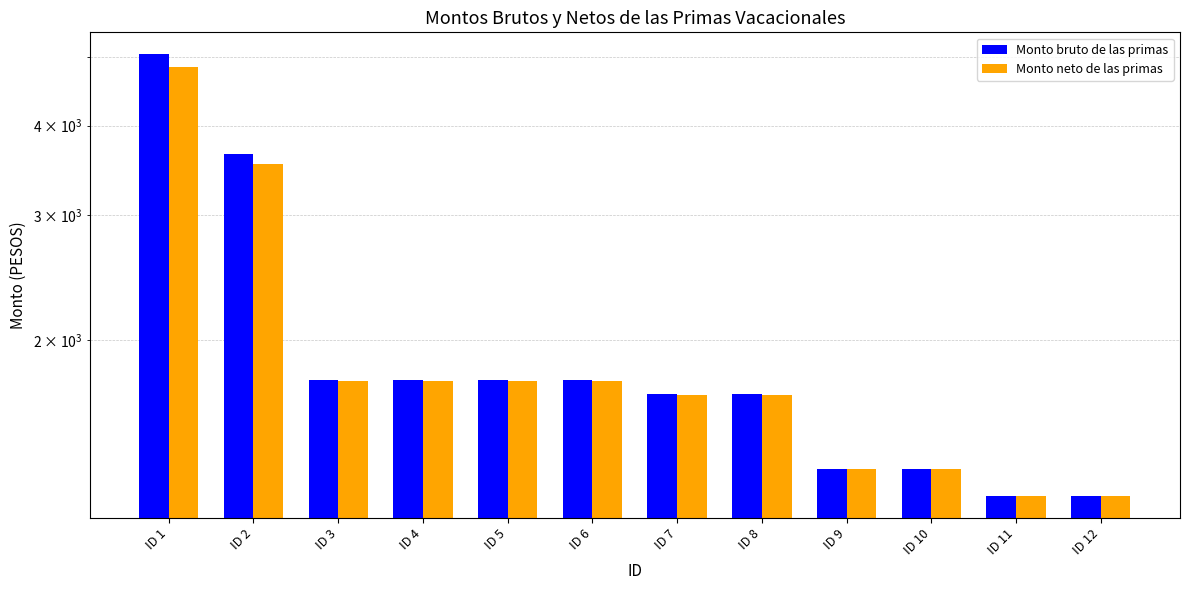

What is the maximum value shown in the chart?

5036.0